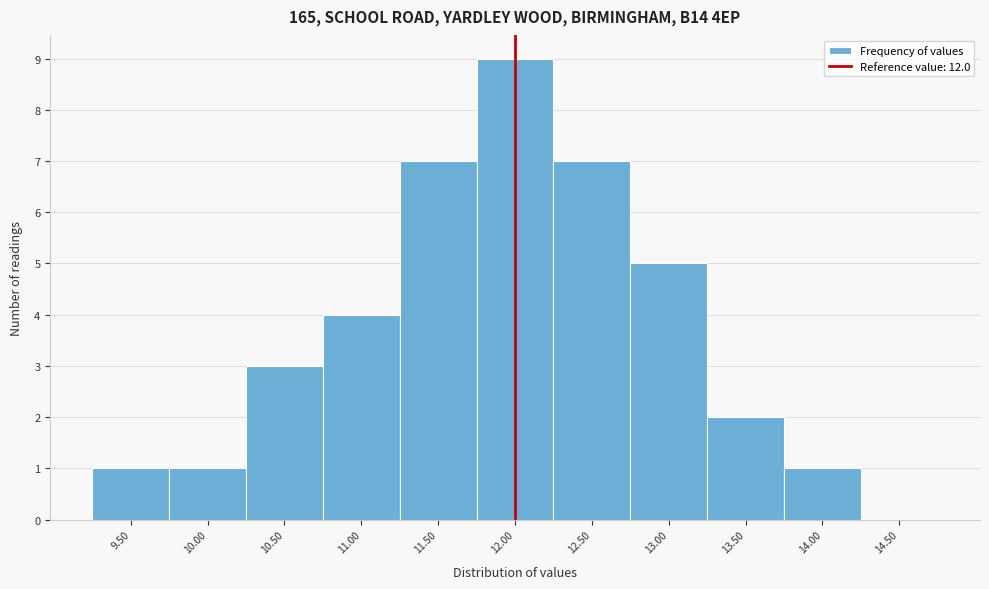

Reading left to right, transcribe this chart: for each bar, give the range it covers on the x-axis and its height. The values are not printed on the chart, so give them approximately, as read against the axis.

9.25 to 9.75: 1
9.75 to 10.25: 1
10.25 to 10.75: 3
10.75 to 11.25: 4
11.25 to 11.75: 7
11.75 to 12.25: 9
12.25 to 12.75: 7
12.75 to 13.25: 5
13.25 to 13.75: 2
13.75 to 14.25: 1
14.25 to 14.75: 0